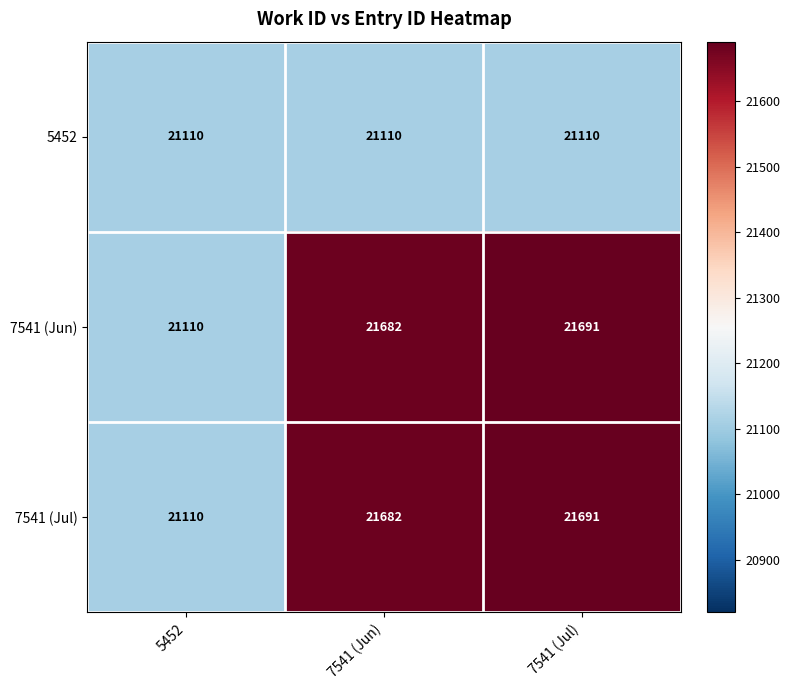

At which category is the sum across all series the highest?

7541 (Jul)